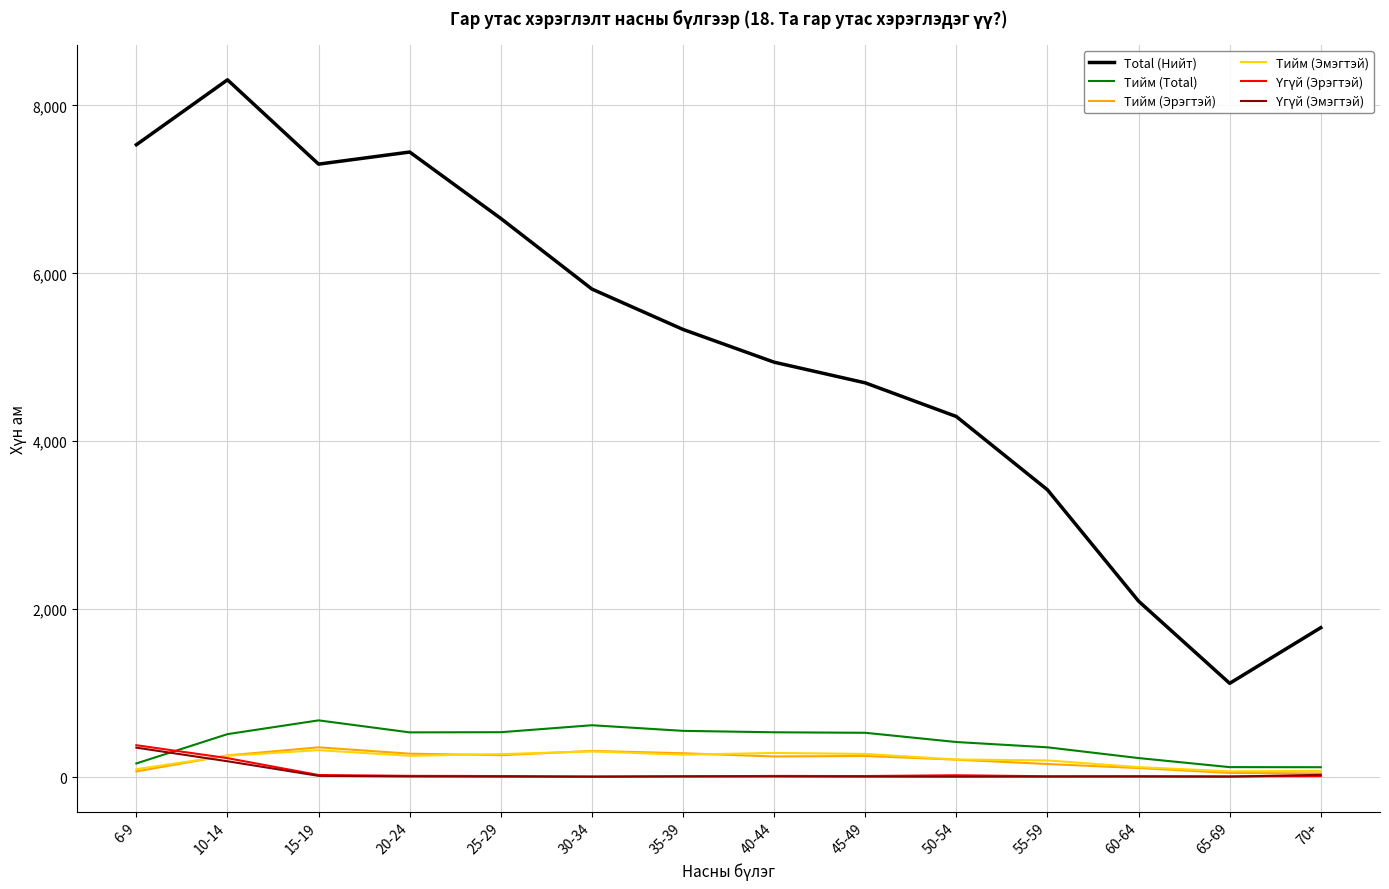

What is the difference between the highest and lowest values at 20-24?

7437